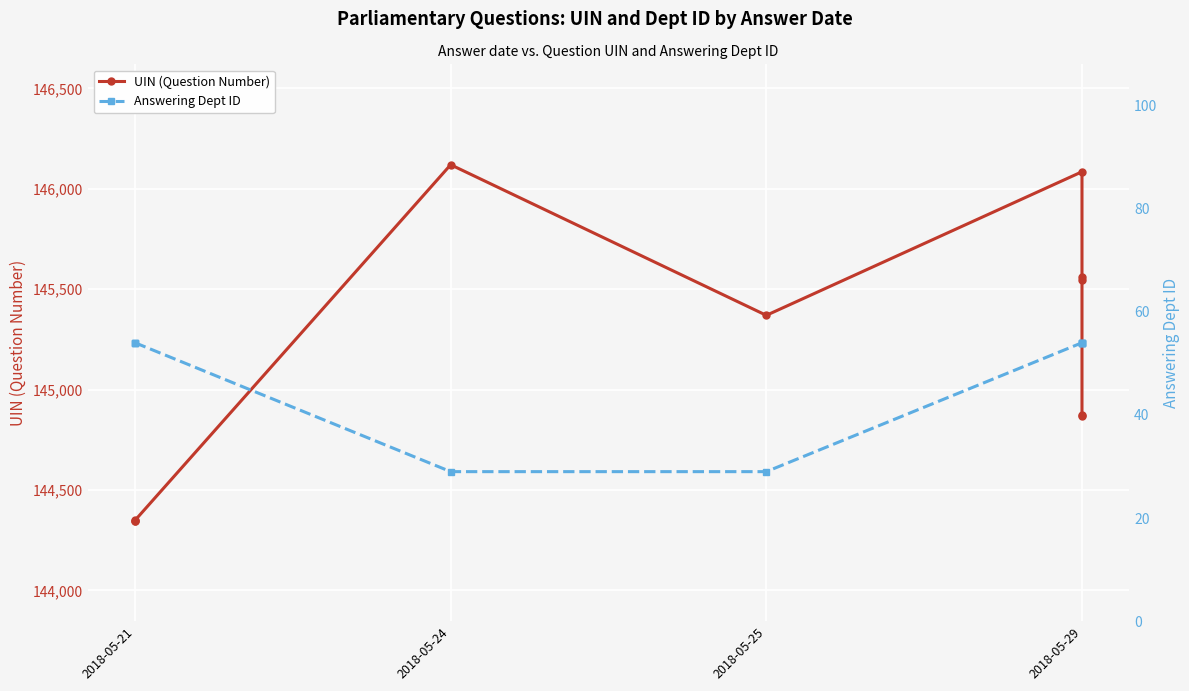

Which series changed the most between 2018-05-21 and 2018-05-29?

UIN (Question Number)